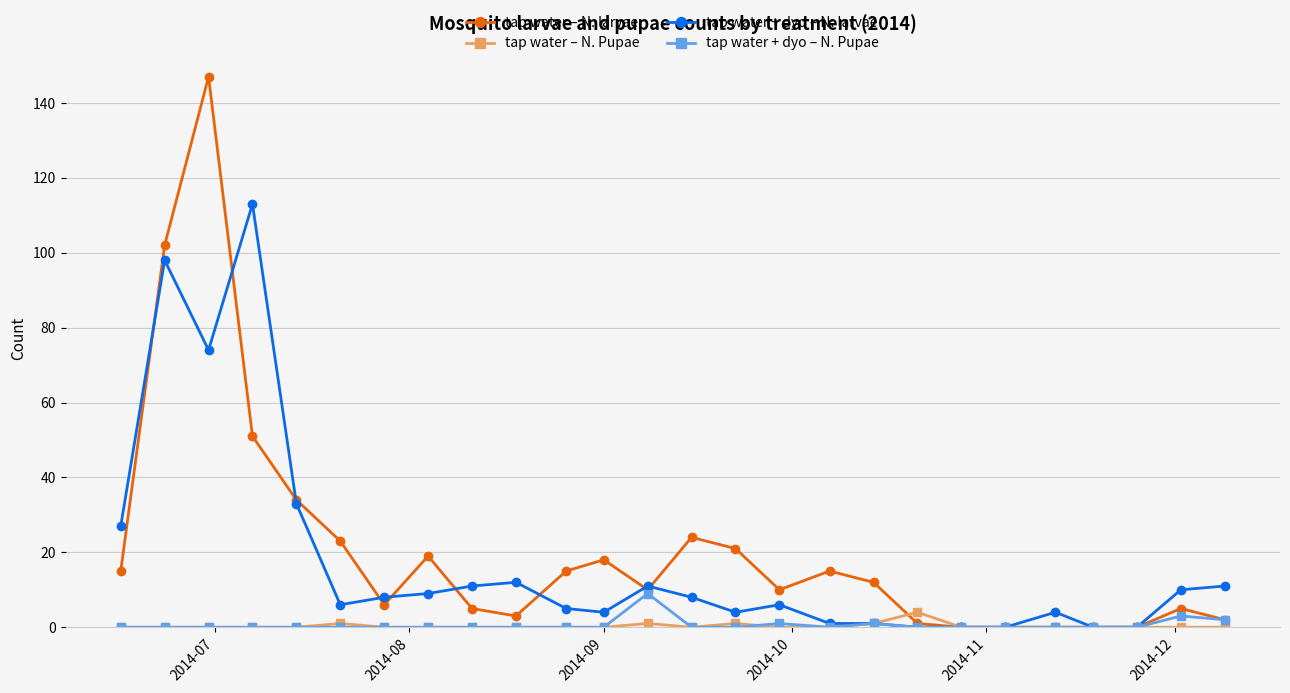

What is the maximum value for tap water + dyo – N. Pupae?

9